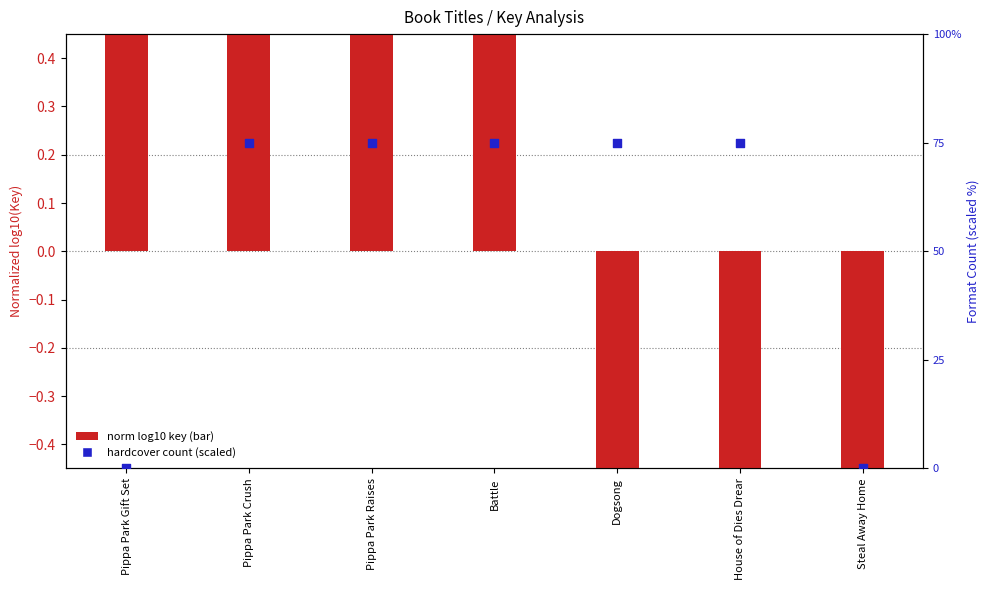

Which series has the widest spread of Y values?

Hardcover count (scaled)